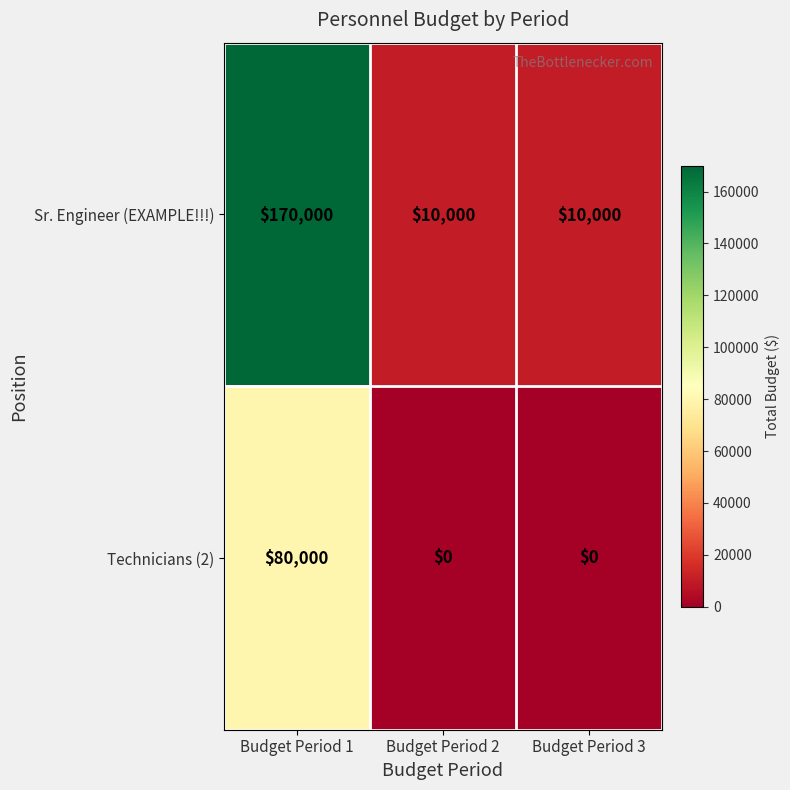

Rank the series by their average value, from lowest to highest.

Technicians (2), Sr. Engineer (EXAMPLE!!!)